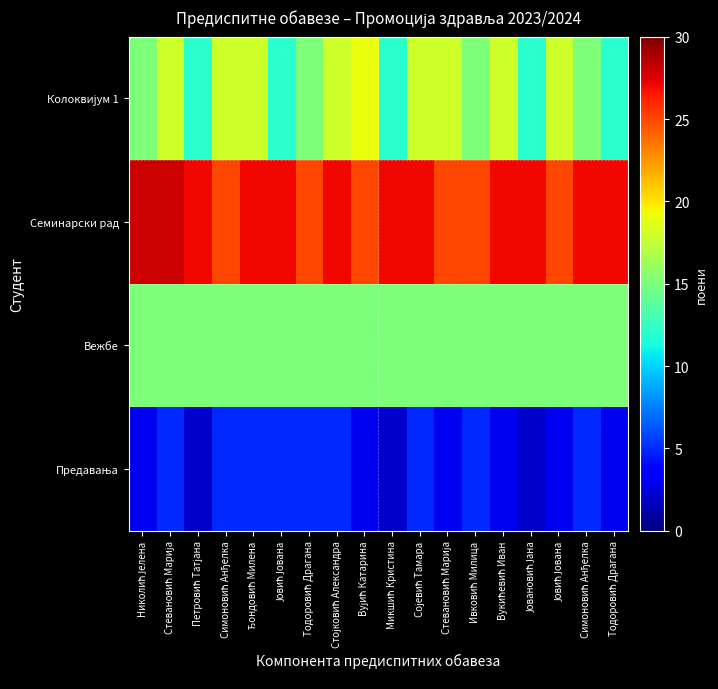

At which category is the sum across all series the highest?

Стевановић Марија